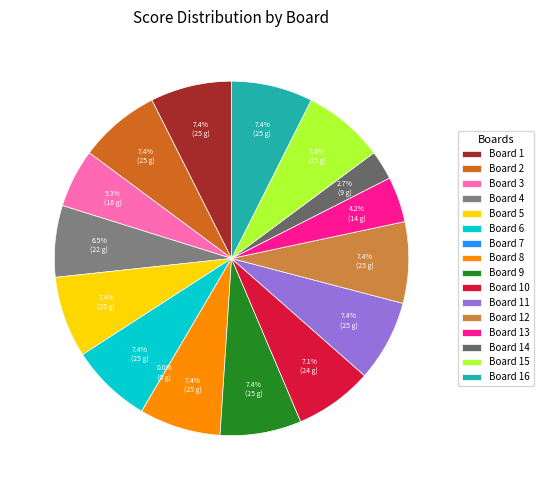

What percentage is NOT represented by Board 3?

94.7%